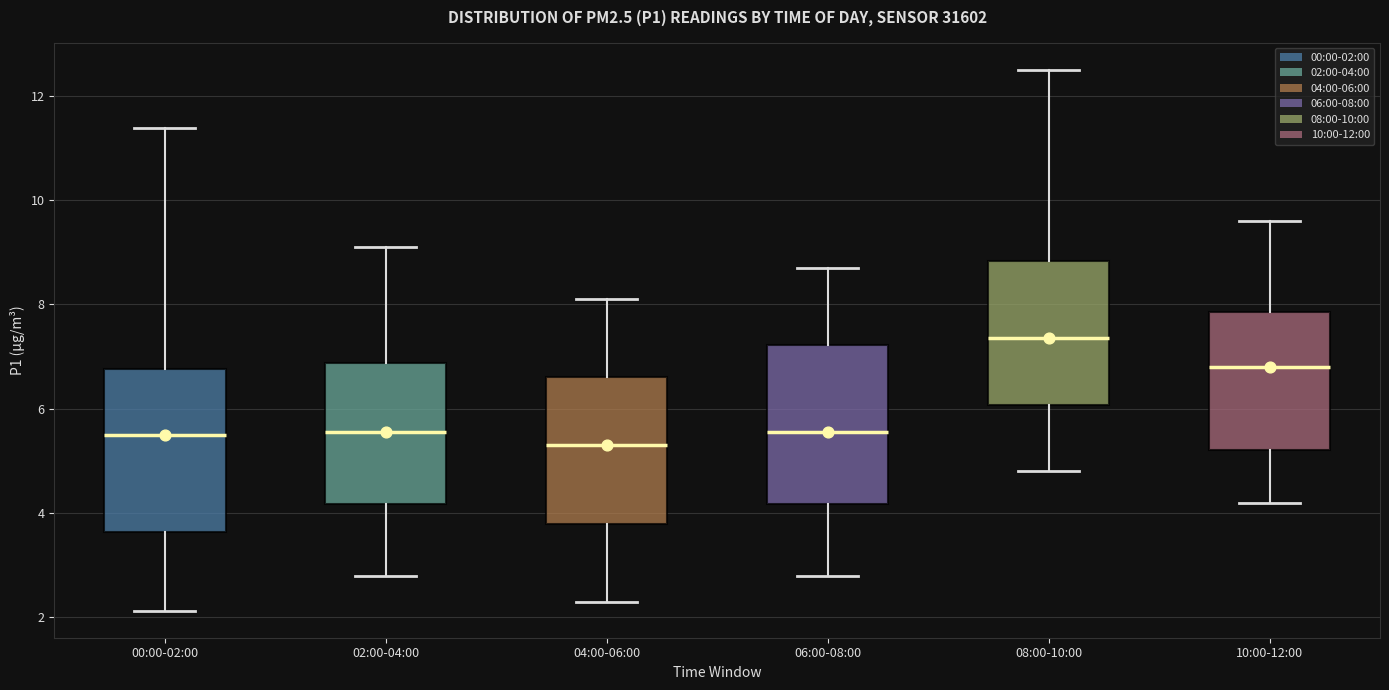

Where does the lower whisker of the box for 02:00-04:00 end on the y-axis? The values are not printed on the chart, so give them approximately, as read against the axis.

2.8